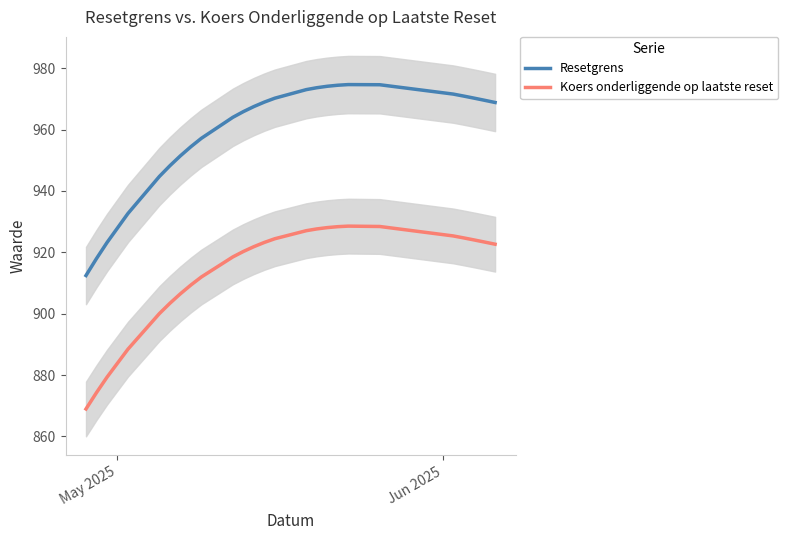

What is the difference between the maximum and minimum values in the Resetgrens series?

62.2